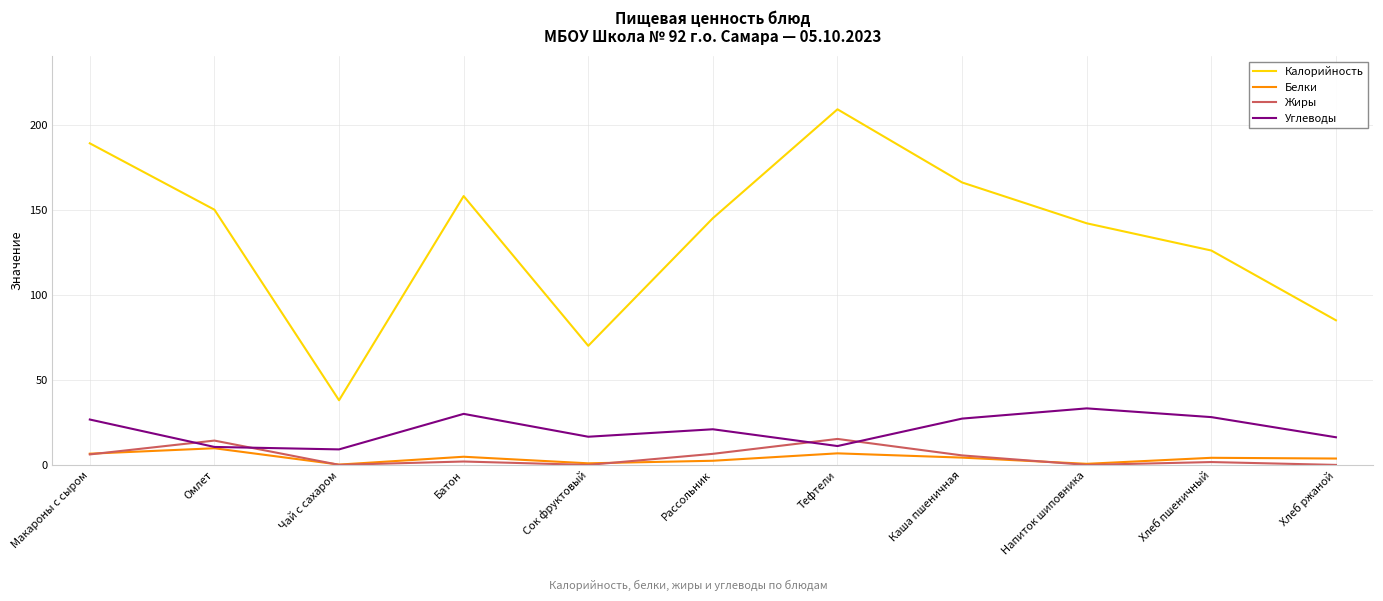

Which series changed the most between Омлет and Хлеб ржаной?

Калорийность